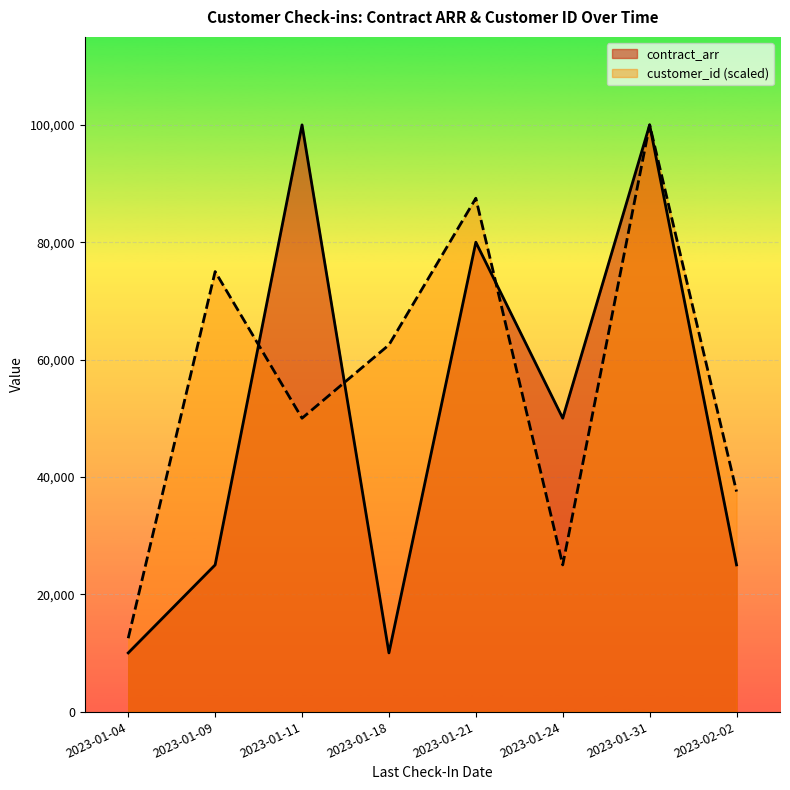

Reading right to left, list all the values displayed in this chart.

contract_arr: 25000	100000	50000	80000	10000	100000	25000	10000
customer_id (scaled): 37500	100000	25000	87500	62500	50000	75000	12500